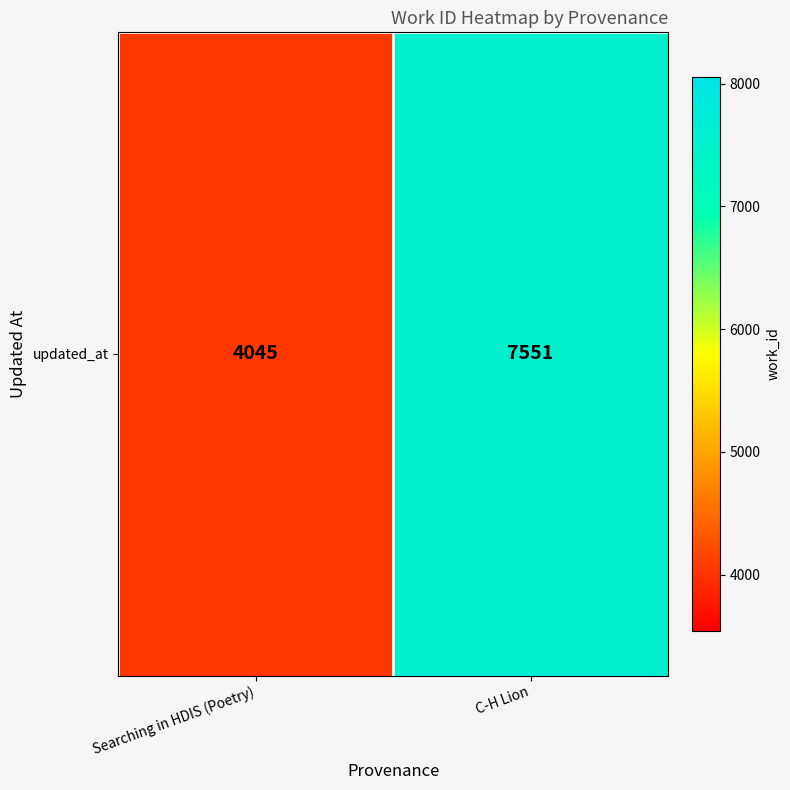

What is the maximum value shown in the chart?

7551